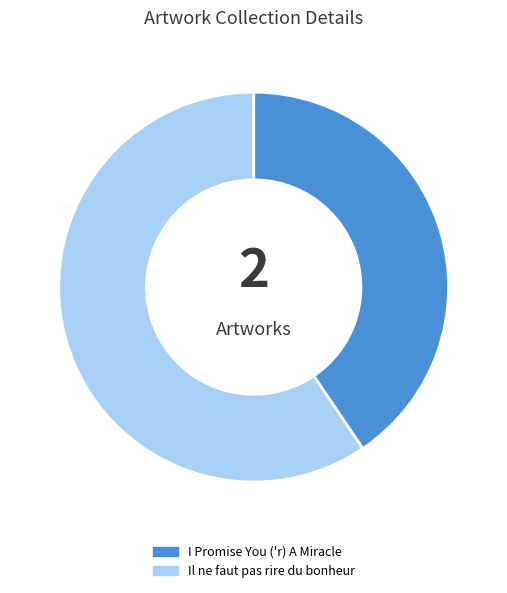

Which category has the biggest portion of the pie?

Il ne faut pas rire du bonheur